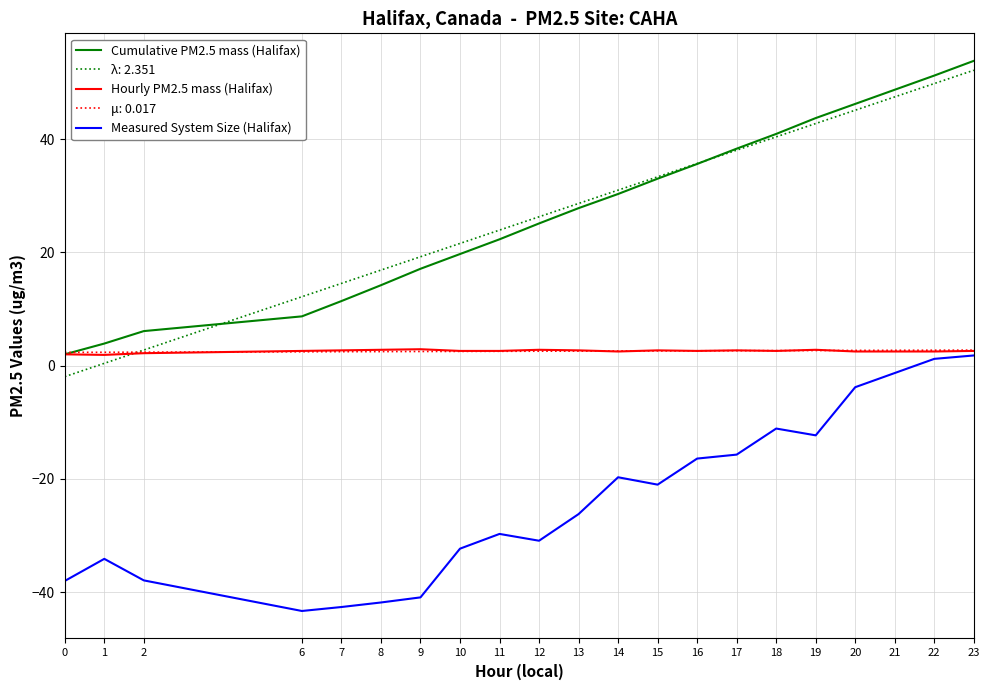

Count the Hourly PM2.5 mass (Halifax) values in the range 2 to 3.

20